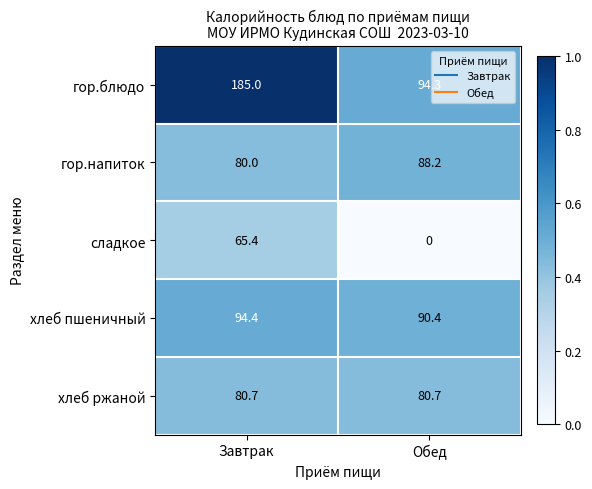

At how many categories does at least one series exceed 0?

2